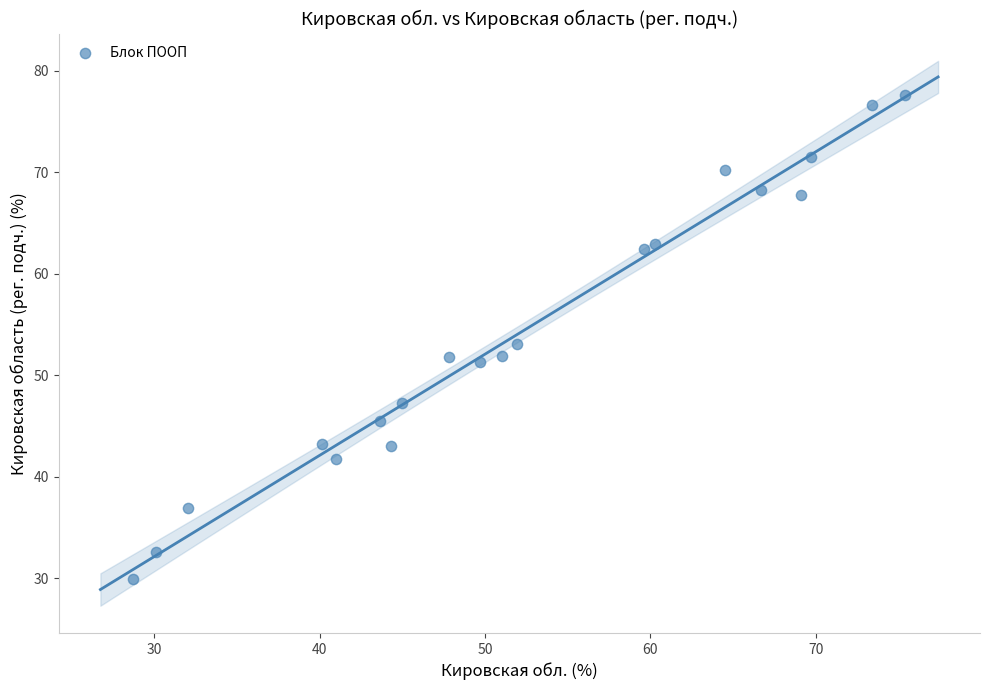

What is the range of Y values (max minus min)?

47.6